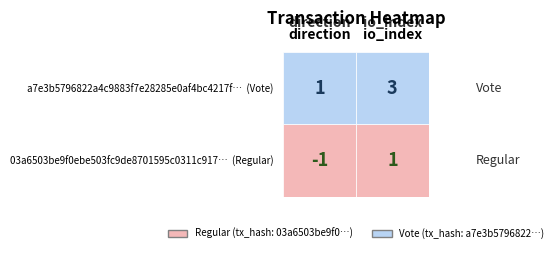

Reading left to right, extract all data points from this chart.

03a6503be9f0ebe503fc9de8701595c0311c917: -1	1
a7e3b5796822a4c9883f7e28285e0af4bc4217f: 1	3